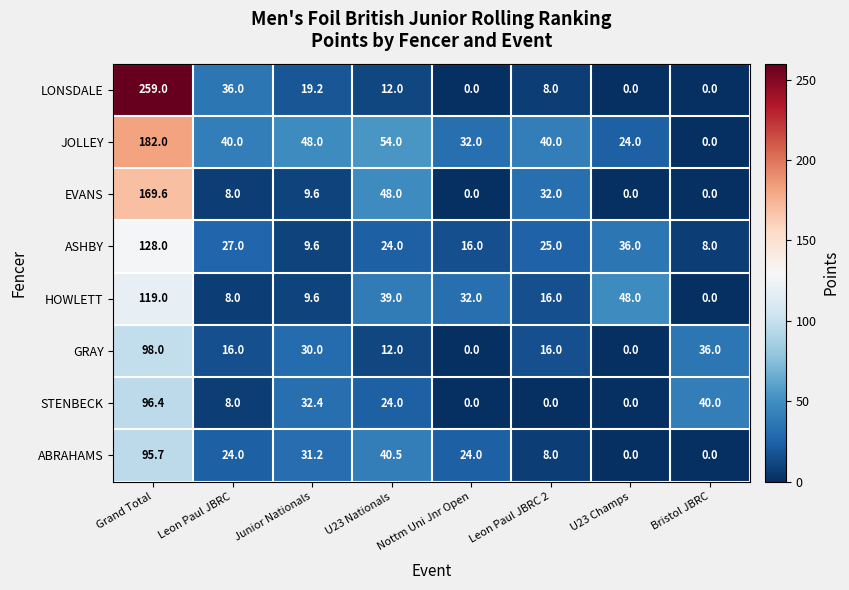

List the series in order of their peak value, highest first.

LONSDALE, JOLLEY, EVANS, ASHBY, HOWLETT, GRAY, STENBECK, ABRAHAMS